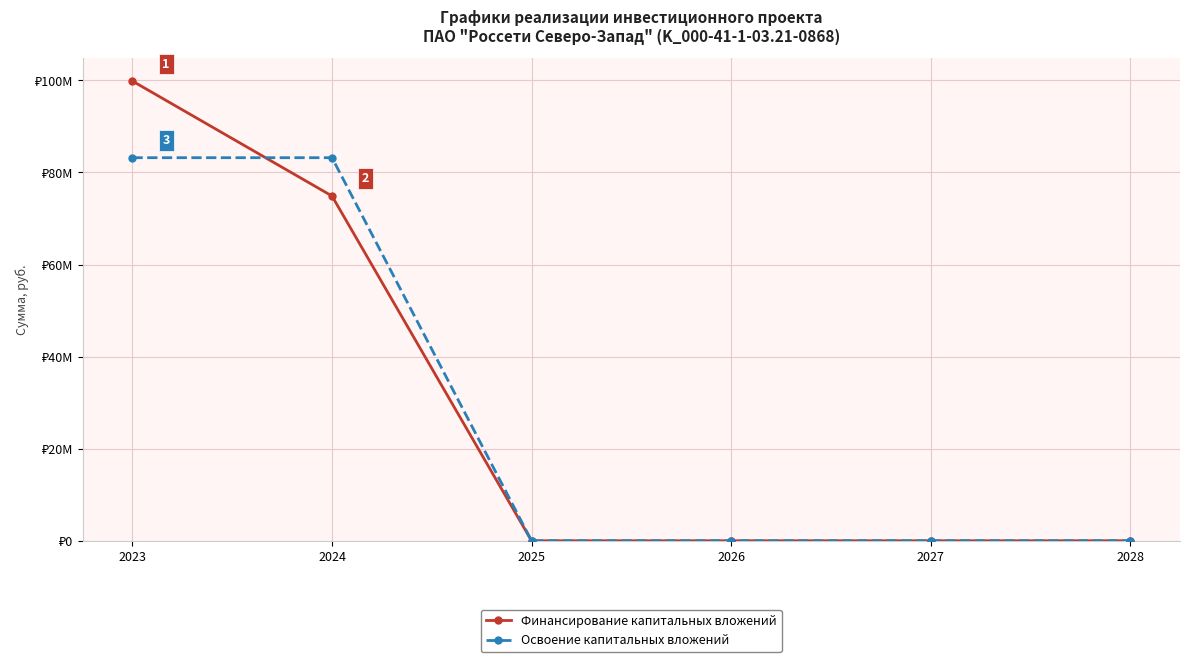

The Освоение капитальных вложений series shows 0 at 2025. True or false?

True